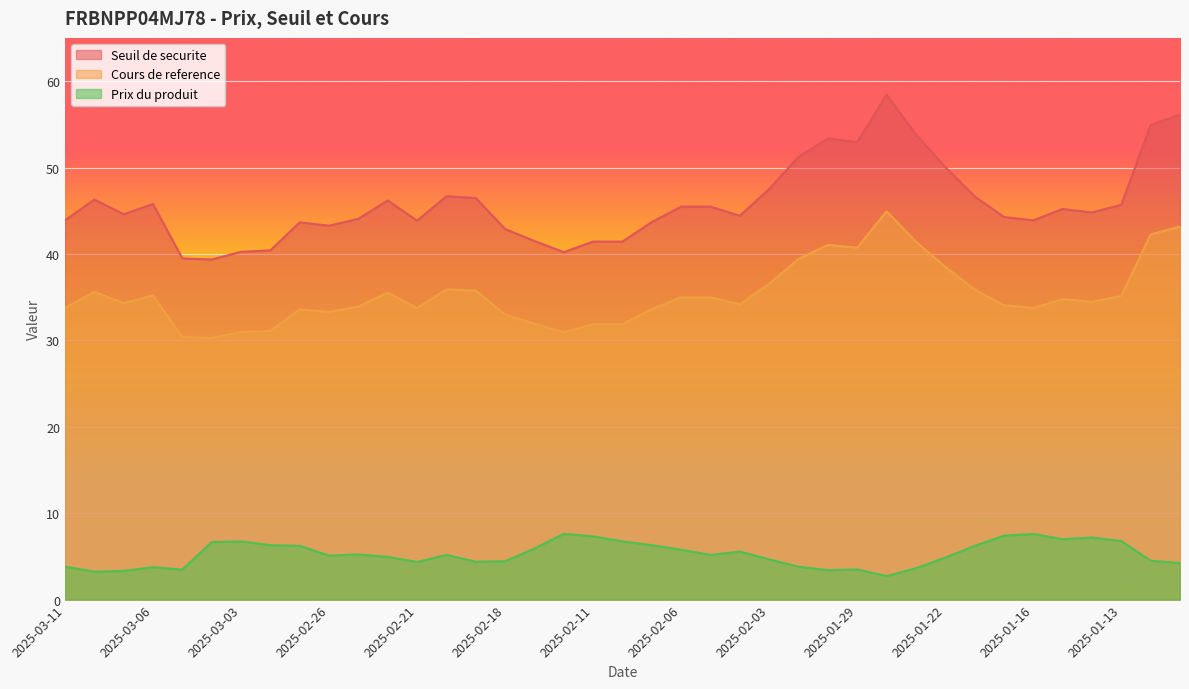

At which label does Cours de reference reach its minimum?

2025-03-04